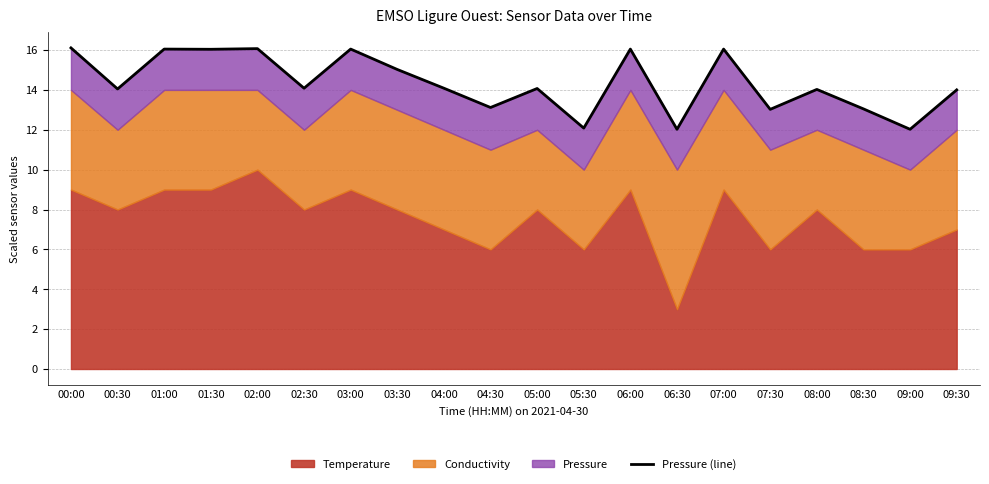

Where is the first local maximum?

01:00